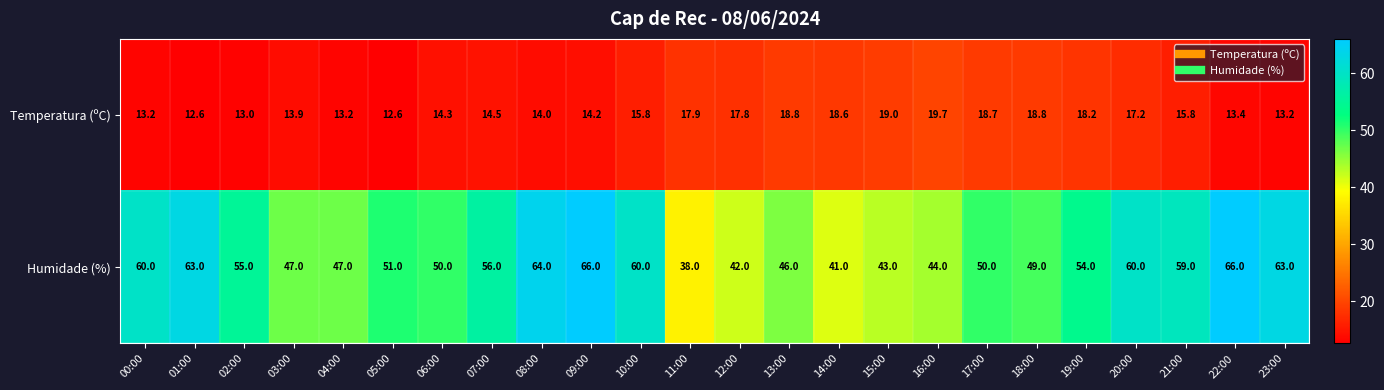

Which series has the largest total across all categories?

Humidade (%)